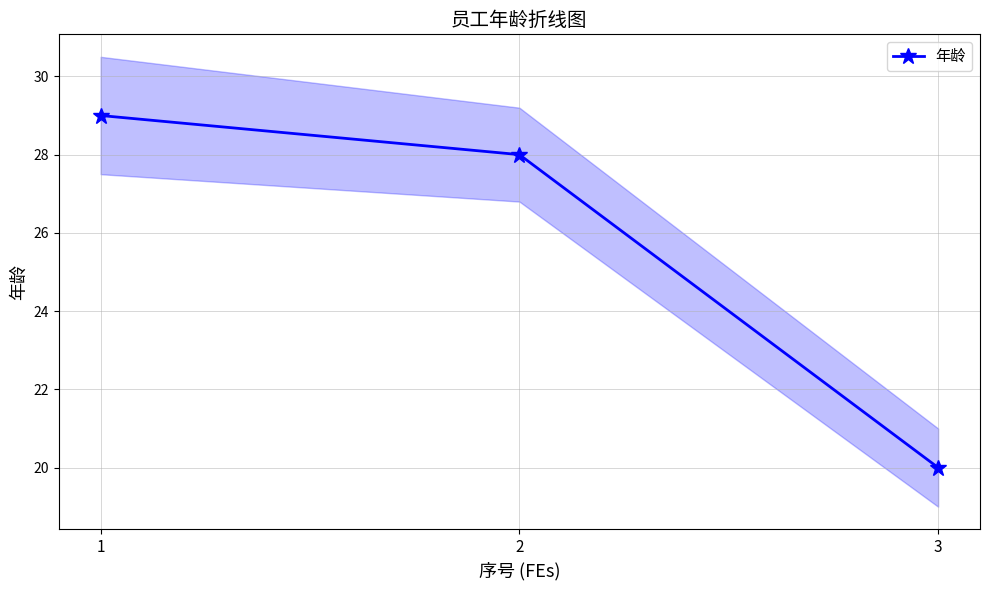

Rank the categories by value from lowest to highest.

3, 2, 1